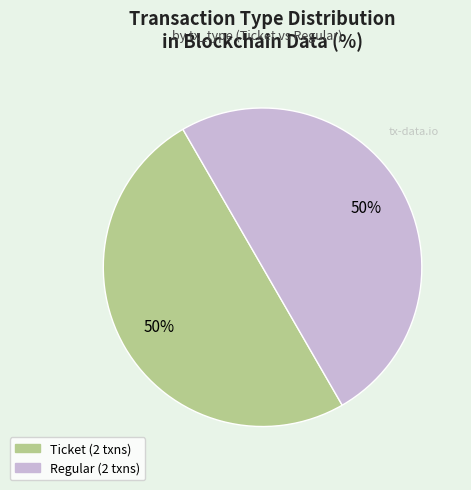

To the nearest percent, what is the difference between the largest and smallest slice percentages?

0%